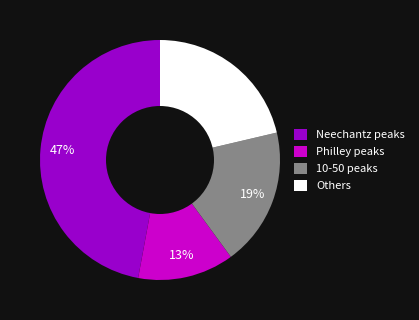

Rank the categories by value from highest to lowest.

Neechantz peaks, Others, 10-50 peaks, Philley peaks